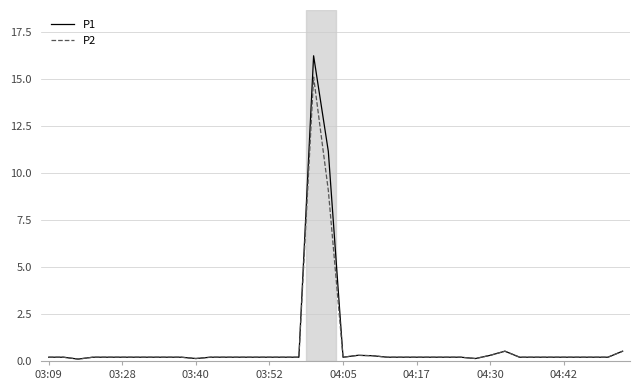

What is the maximum value for P2?

15.1